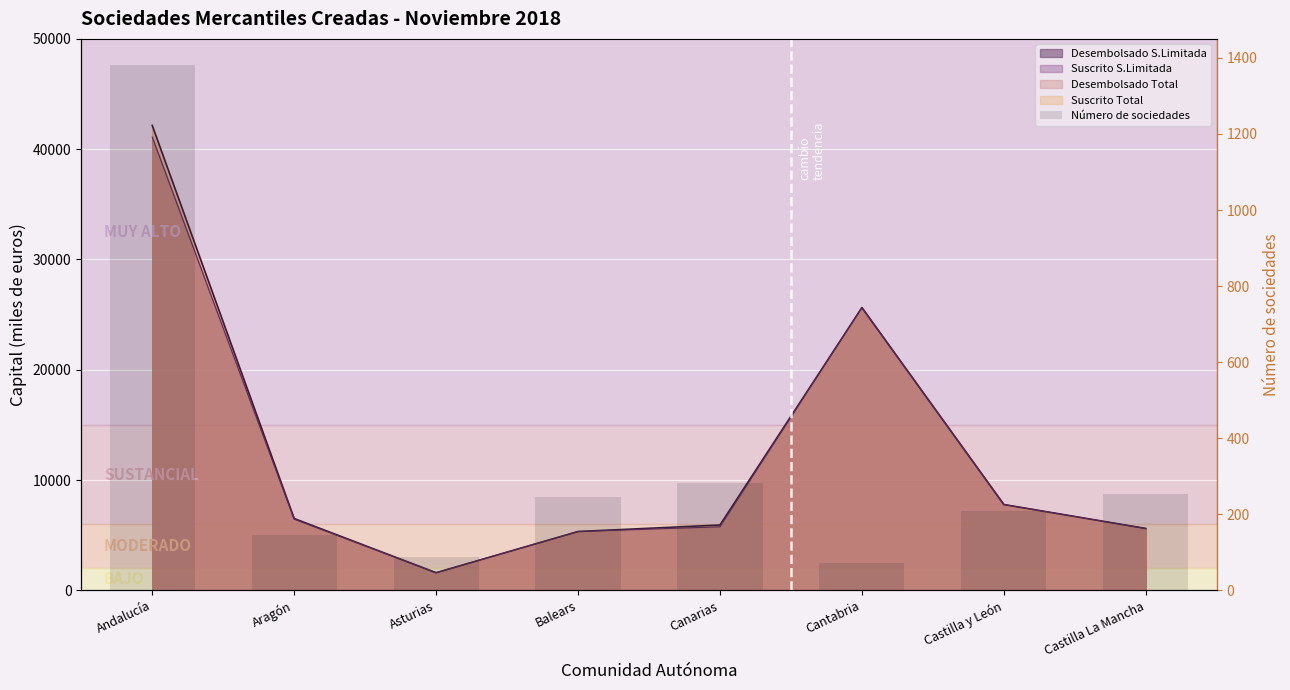

Rank the categories by value from highest to lowest.

Andalucía, Canarias, Castilla La Mancha, Balears, Castilla y León, Aragón, Asturias, Cantabria